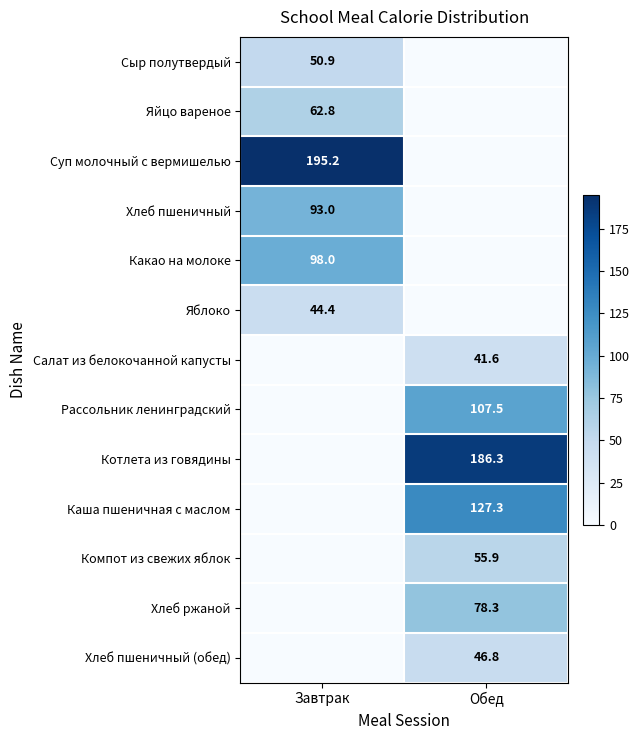

What is the spread (max minus min) of values at Обед?

186.3